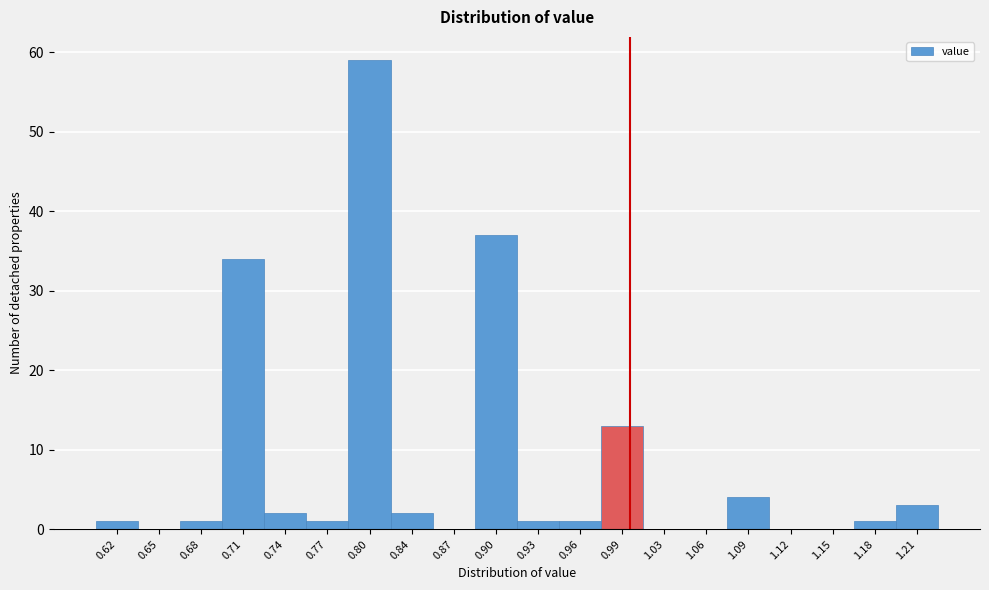

What is the height of the bar covering 0.725 to 0.760 on the x-axis? Neither the bar edges nor the heights are printed on the chart, so give them approximately, as read against the axes.

2